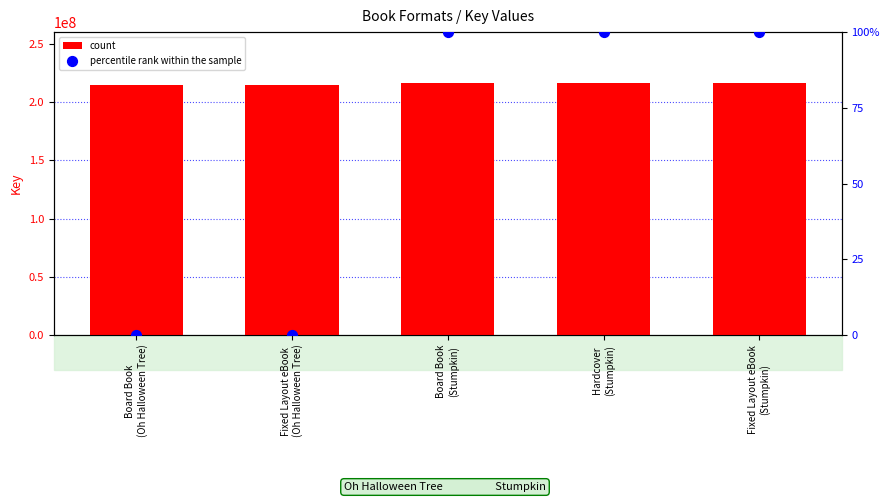

What is the total value across all series at Fixed Layout eBook
(Stumpkin)?

216188720